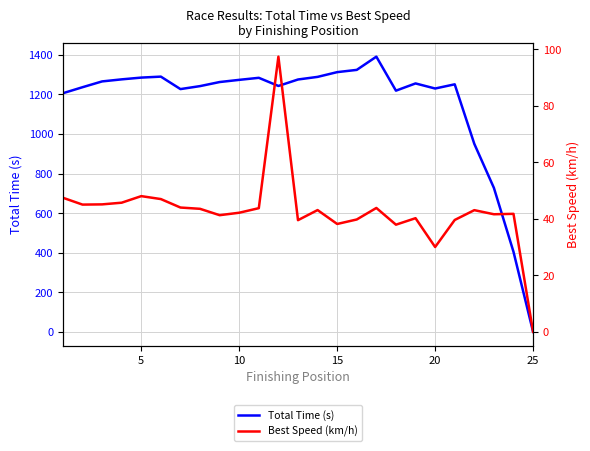

What is the maximum value for Total Time (s)?

1390.5